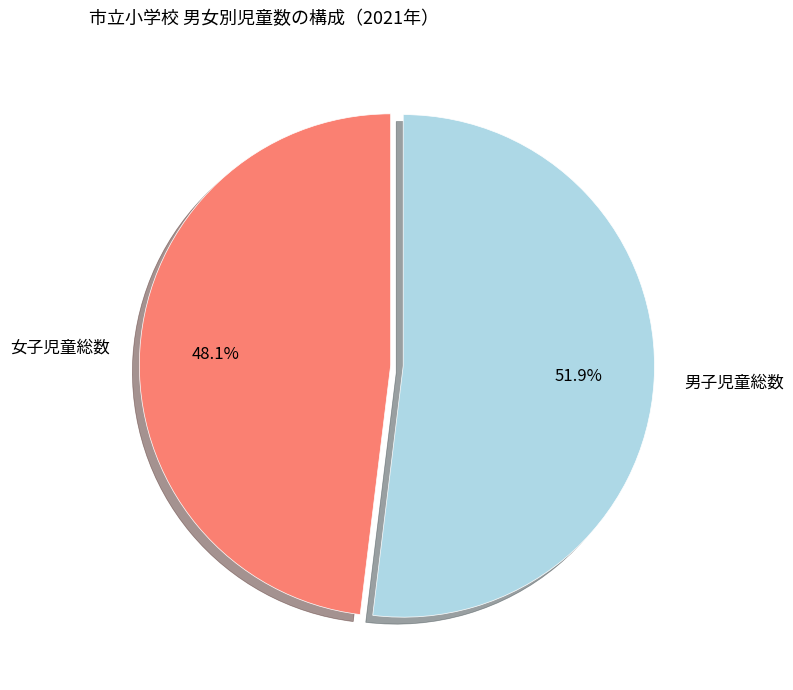

Is there any slice that represents more than half of the pie?

Yes